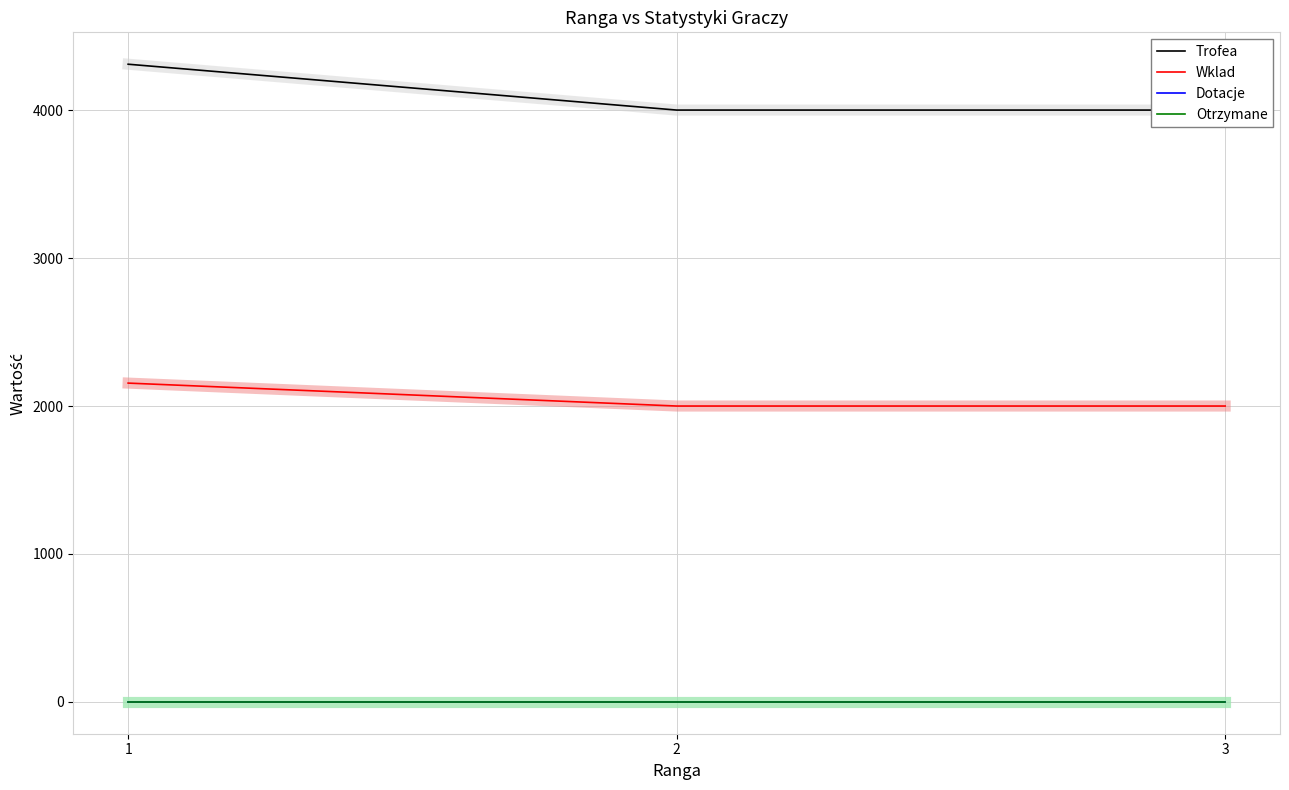

What are all the series names shown in the legend?

Trofea, Wklad, Dotacje, Otrzymane